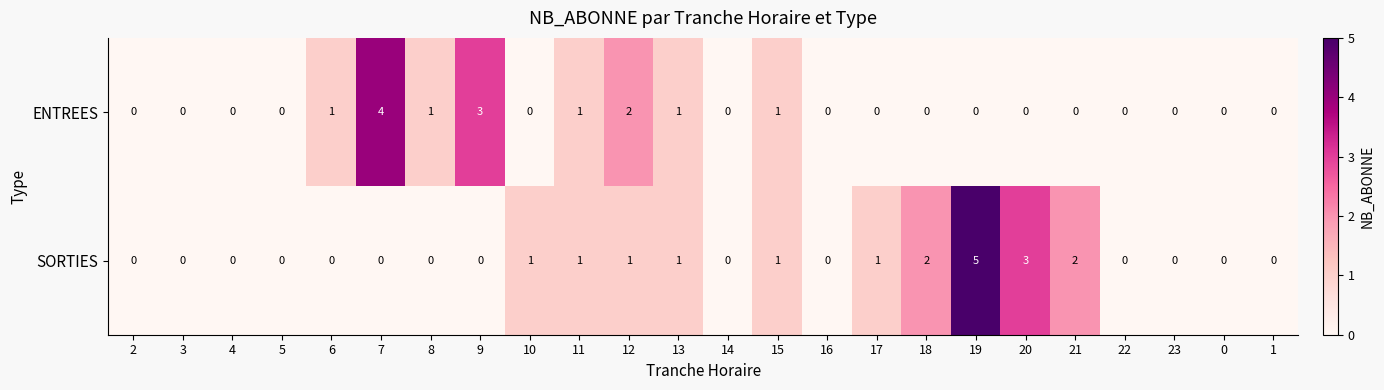

Rank the series by their maximum value, from highest to lowest.

SORTIES, ENTREES